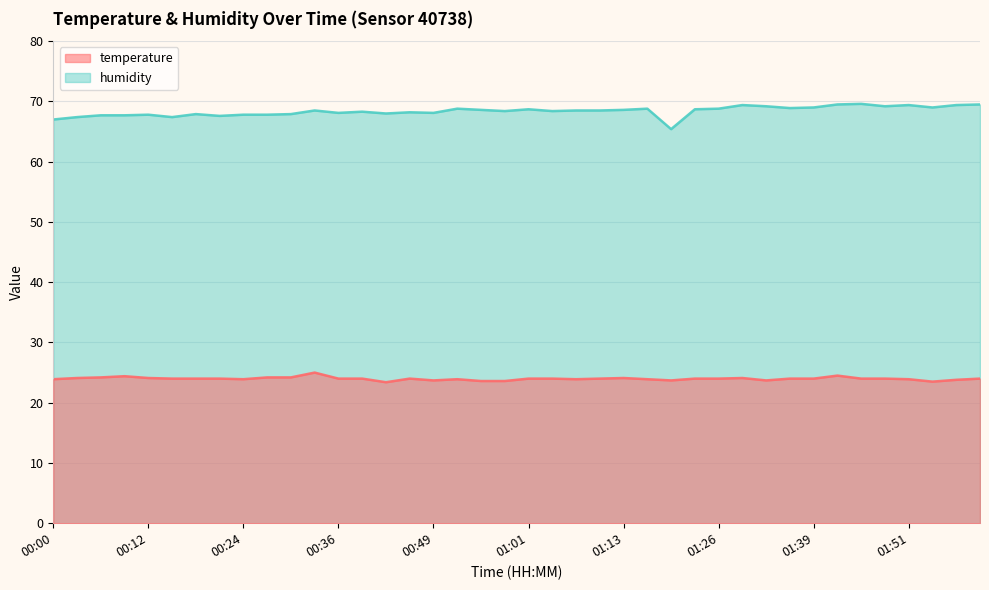

At which category does temperature reach its first local peak?

00:09